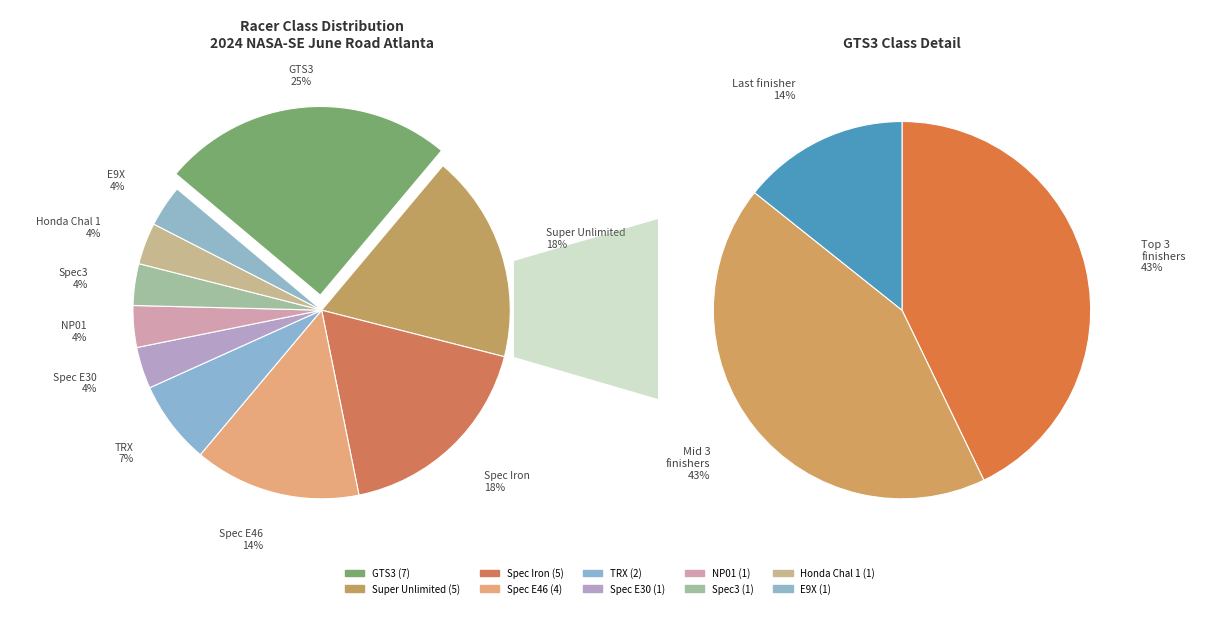

What portion of the pie excludes E9X?

96.4%